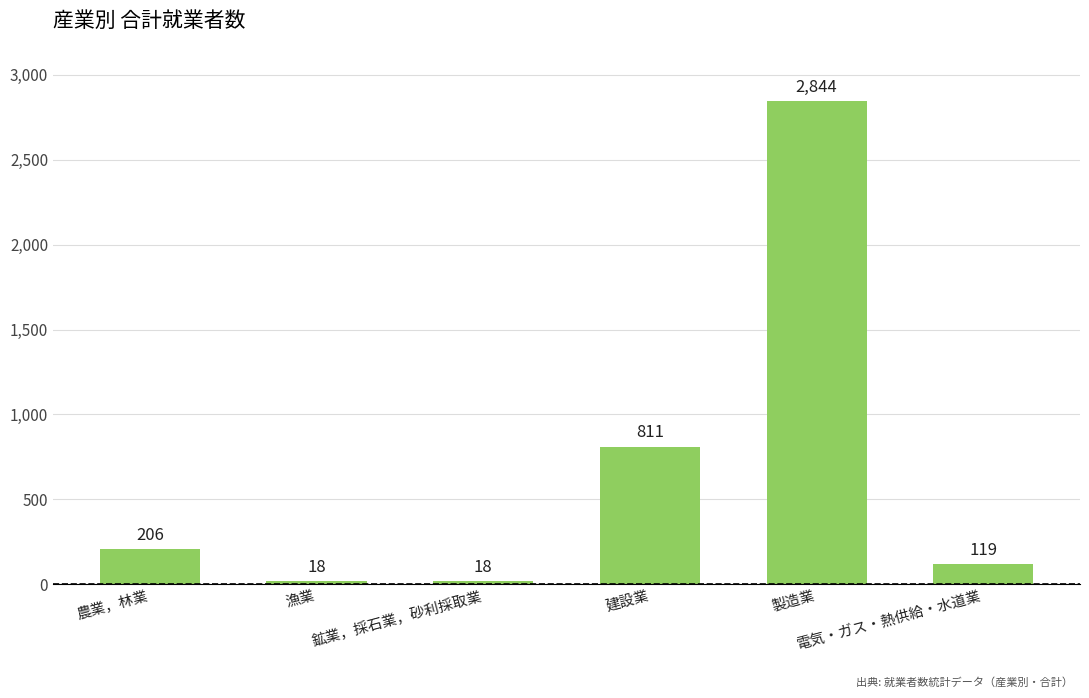

Where is the data nearest to the value 1431?

建設業